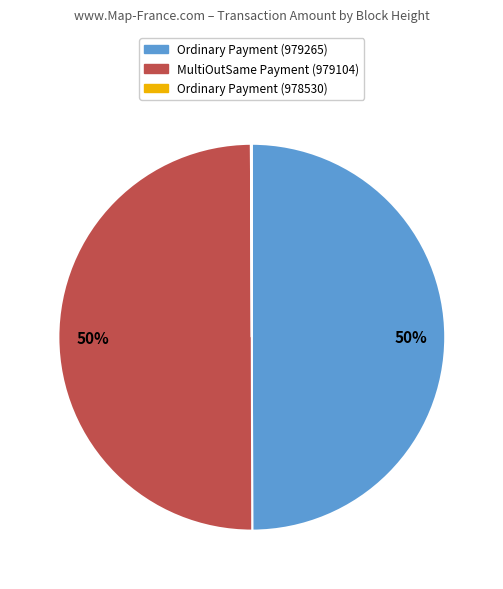

What percentage is the MultiOutSame Payment (979104) slice, to the nearest percent?

50%